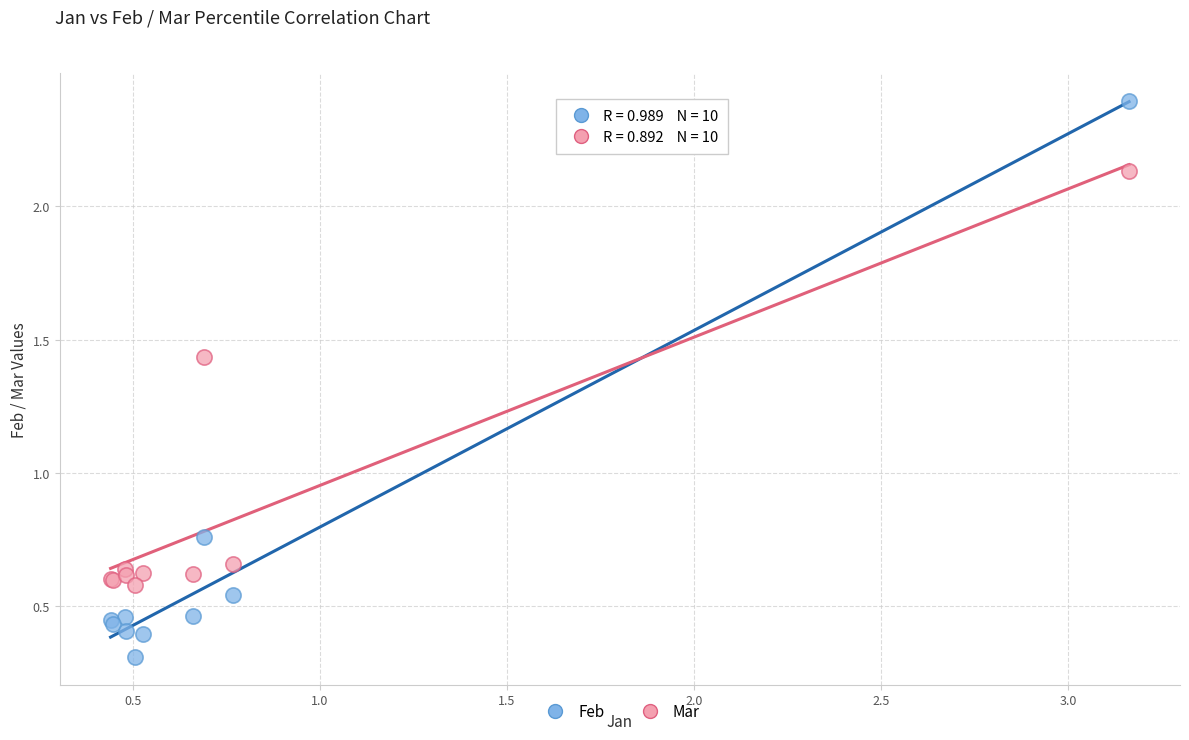

Which series reaches the maximum Y coordinate?

Feb